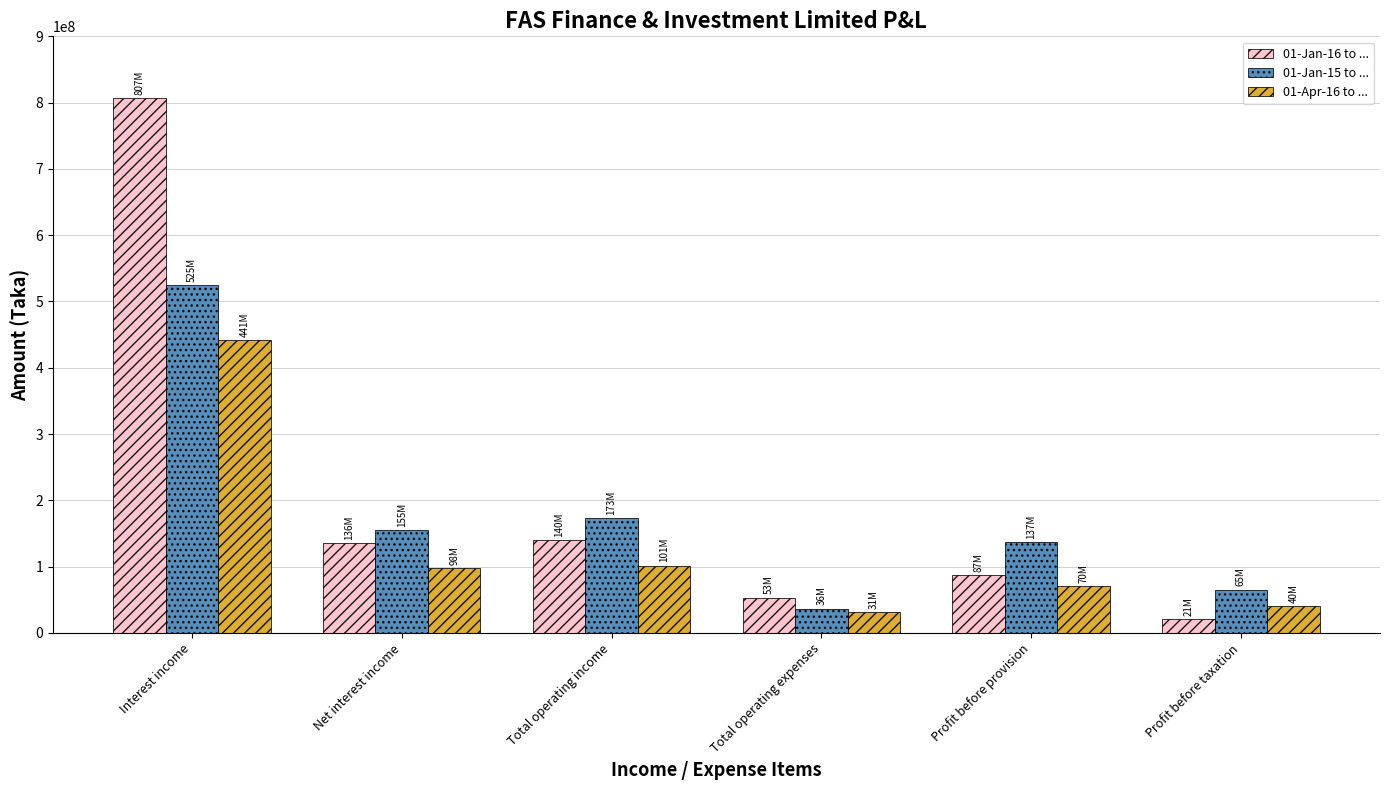

Which category has the lowest value in the 01-Jan-15 to ... series?

Total operating expenses